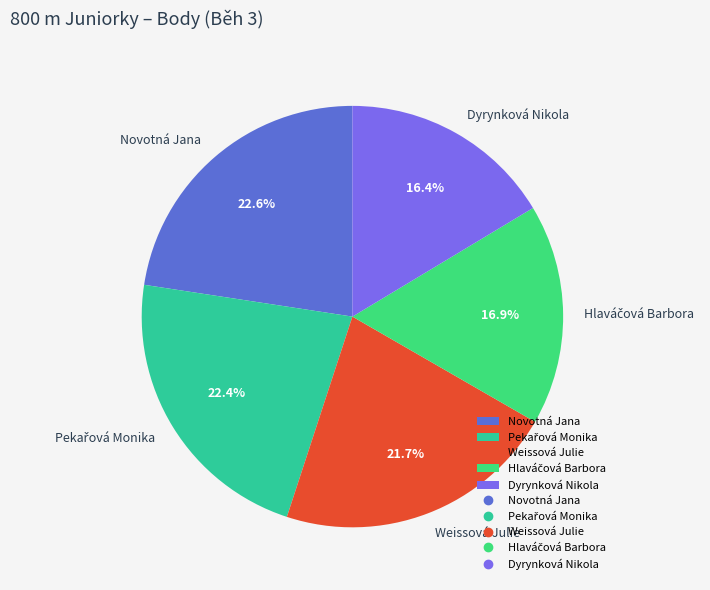

Is the sum of Weissová Julie and Dyrynková Nikola greater than half?

No